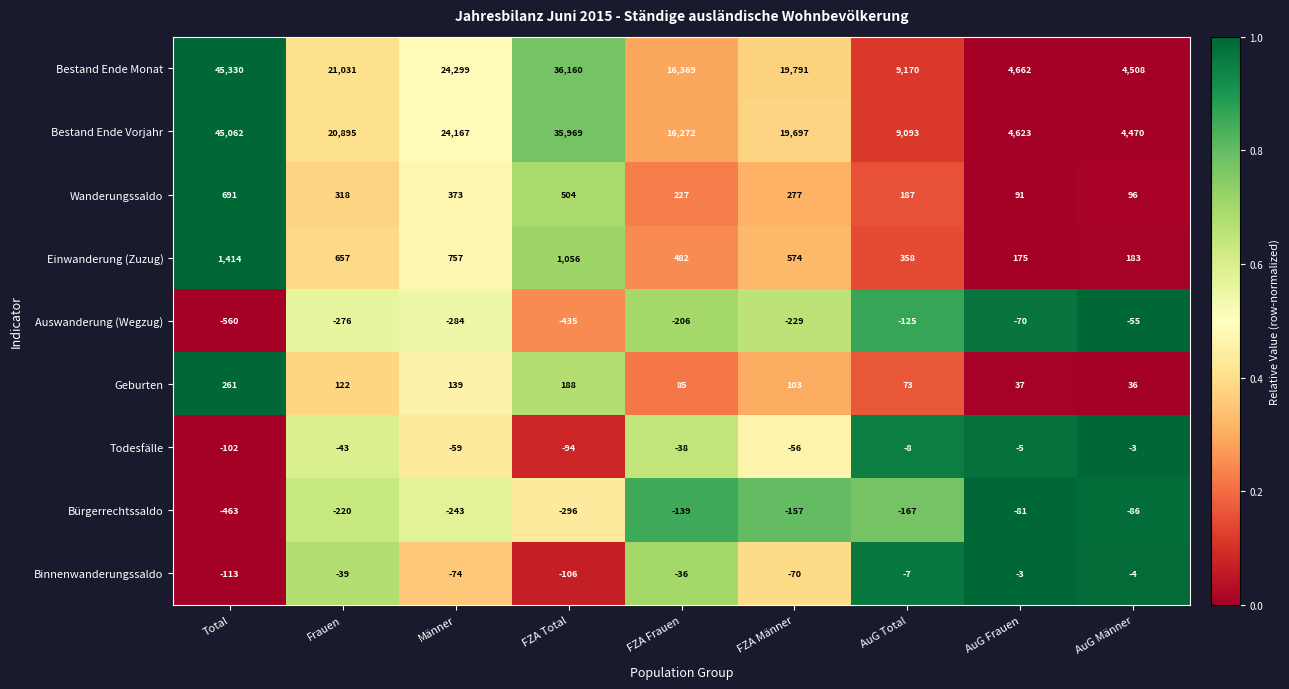

What is the spread (max minus min) of values at FZA Total?

36595